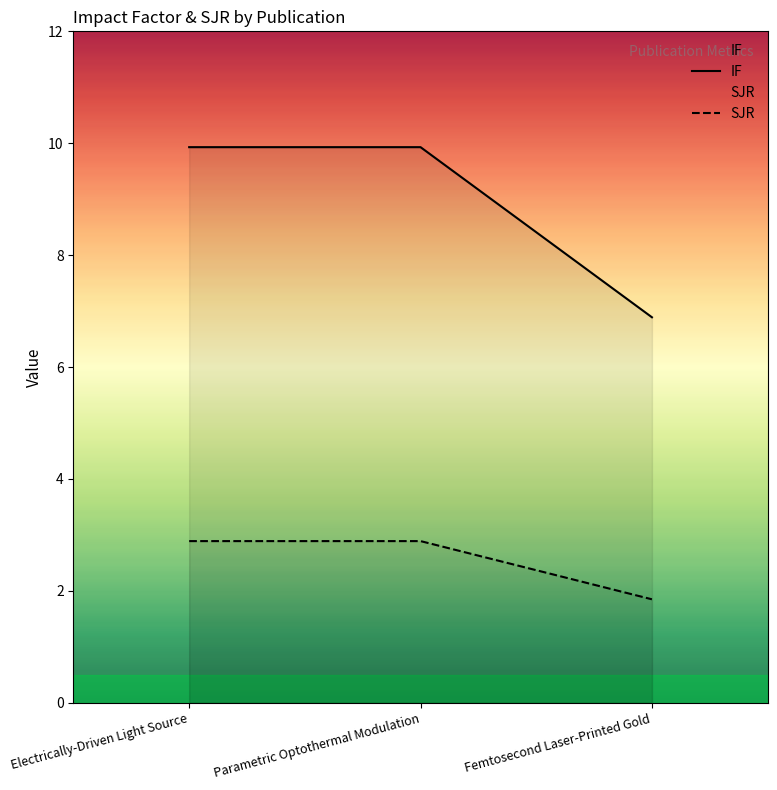

What is the difference between the highest and lowest values at Electrically-Driven Light Source?

7.0